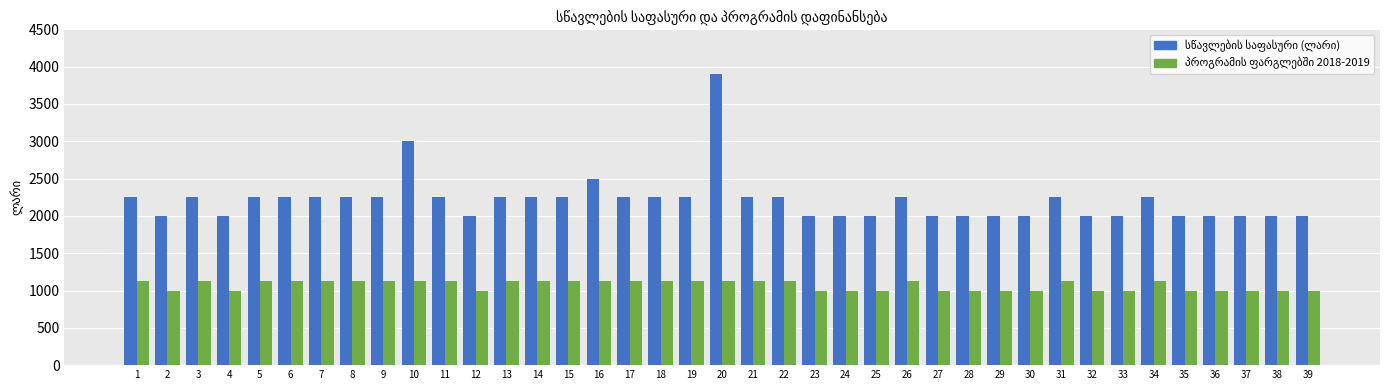

What is the spread (max minus min) of values at 17?

1125